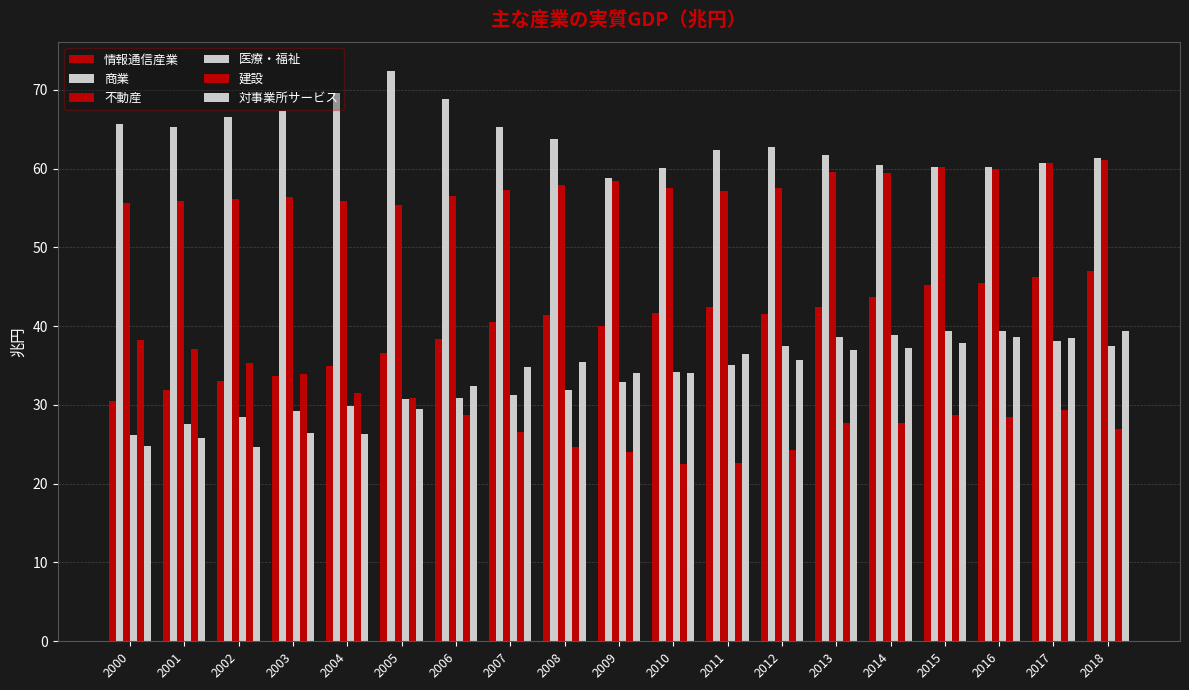

What is the value of the 情報通信産業 bar at the 8th from the left?

40.5